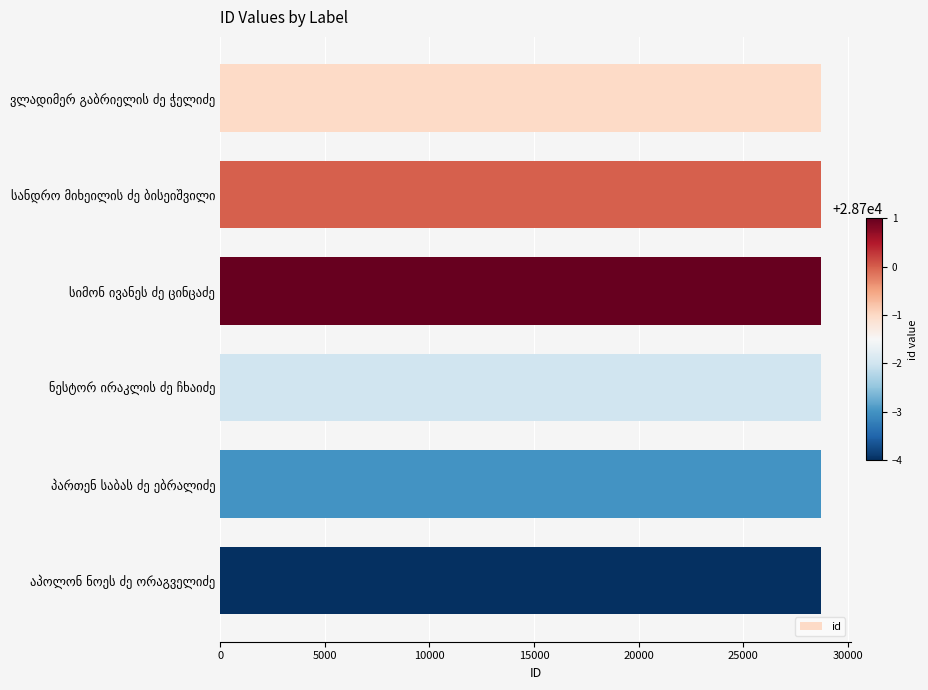

How many data points are less than 28699?

3